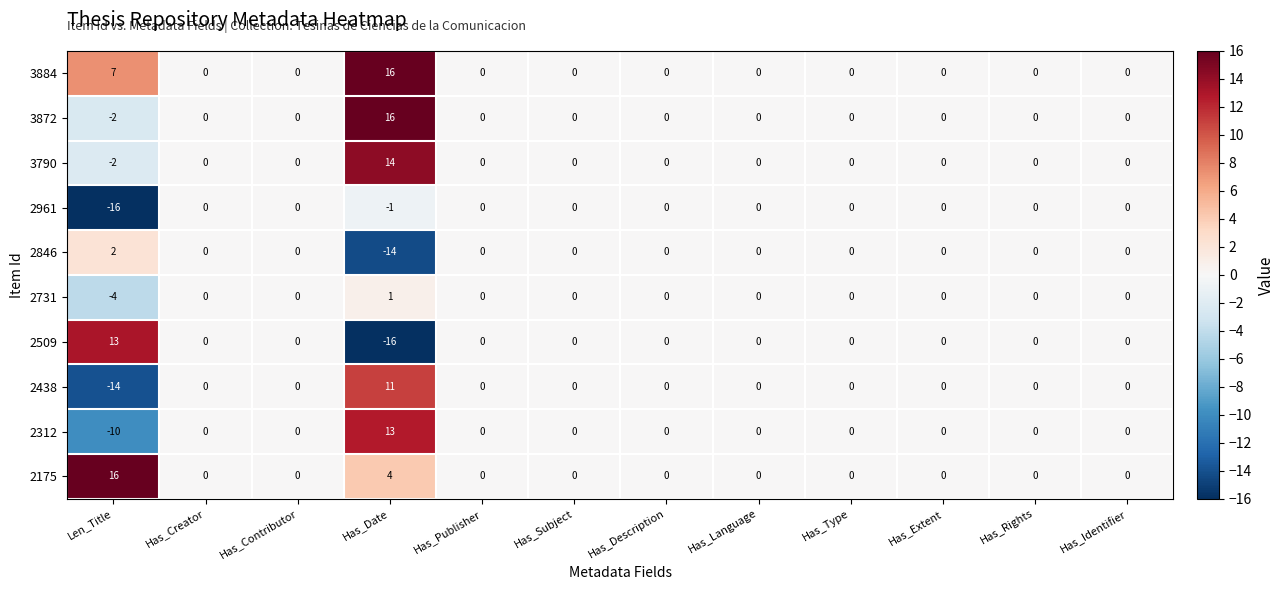

What is the difference between the maximum and minimum values in the 2509 series?

29